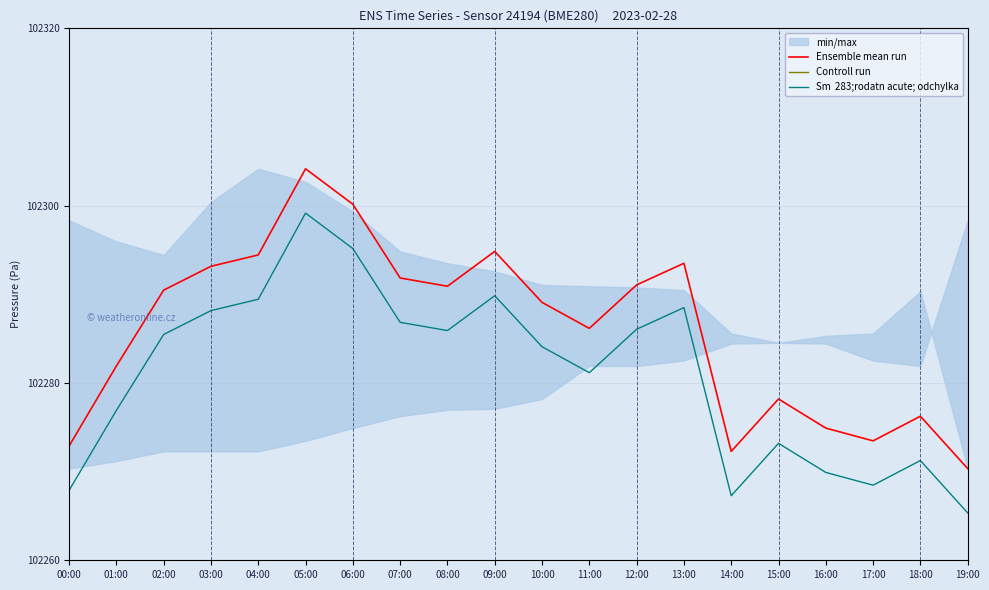

What is the total value across all series at 13:00?

204587.4